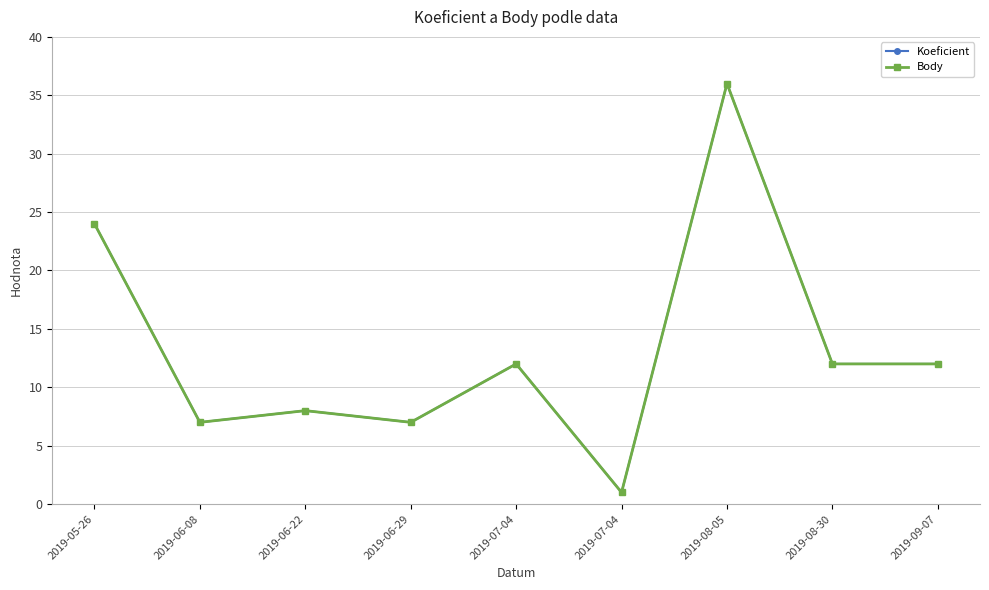

Which series has the largest total across all categories?

Koeficient